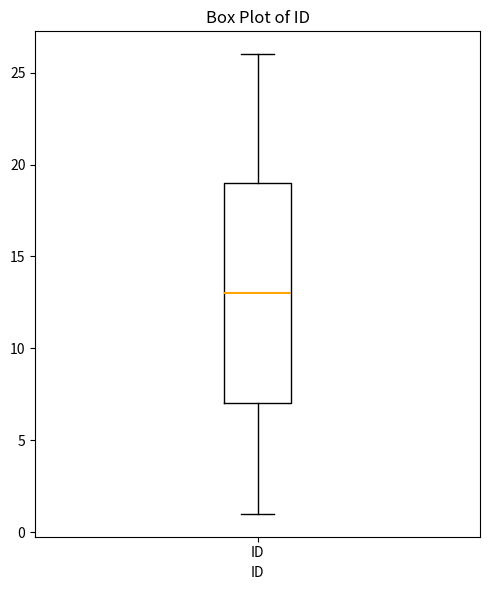

Transcribe this box plot: give where the median line is, the range the box spans, and where the two whiskers end, as read against the y-axis. The values are not printed on the chart, so give them approximately, as read against the axis.

median 13, box 7 to 19, whiskers 1 to 26